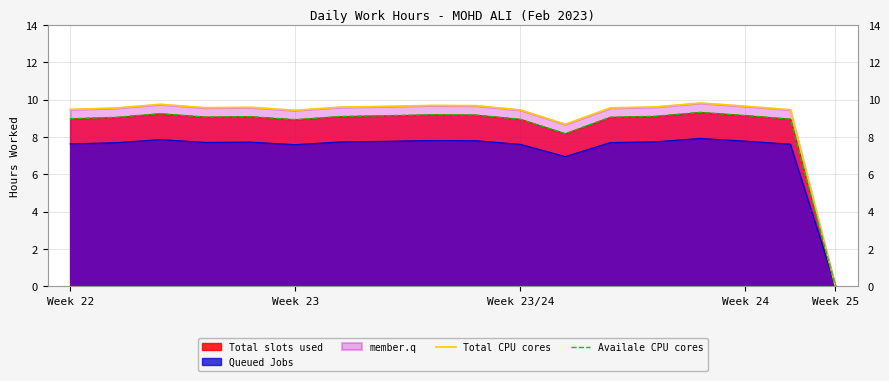

Which series has the largest total across all categories?

Total CPU cores